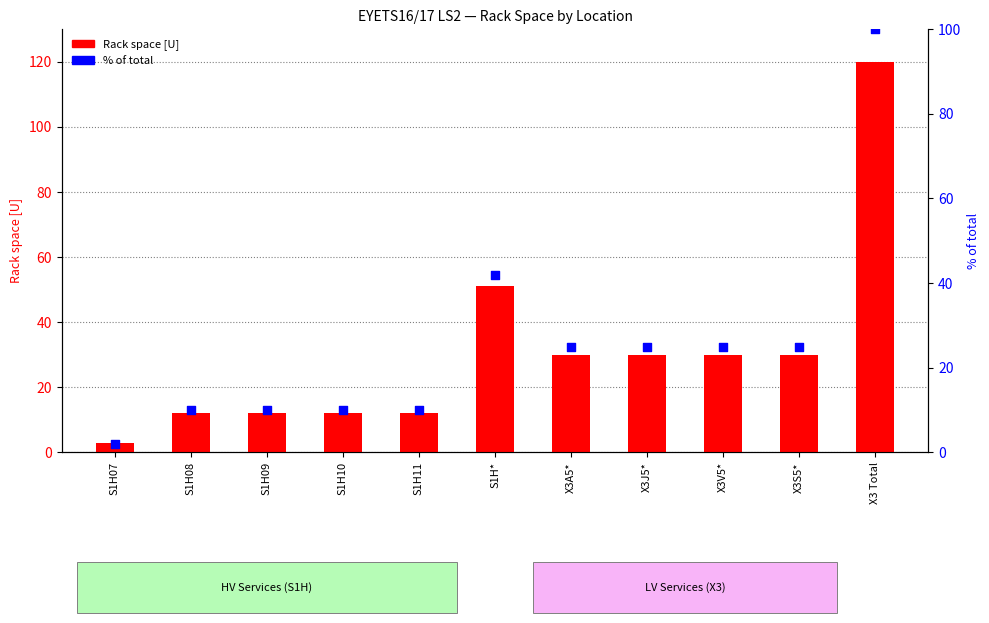

At which category is the sum across all series the highest?

X3 Total